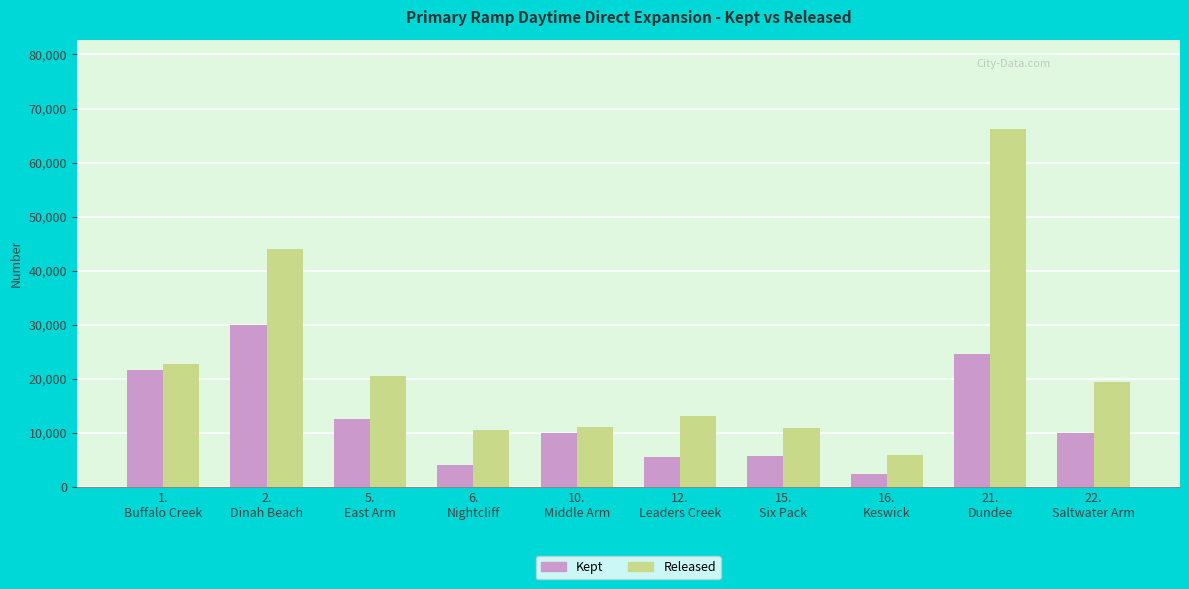

What is the total value across all series at 21.
Dundee?

90702